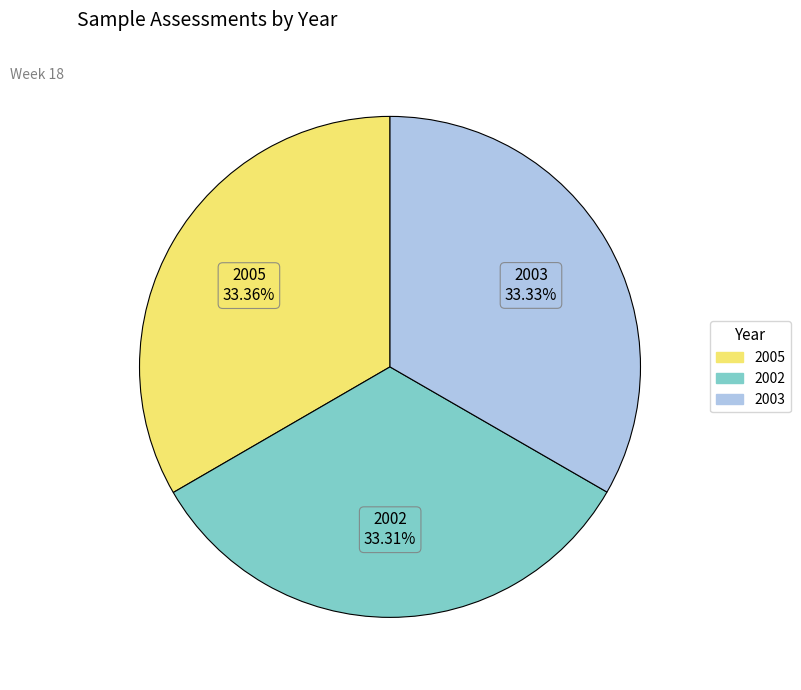

Do 2005 and 2003 together represent more than half of the pie?

Yes